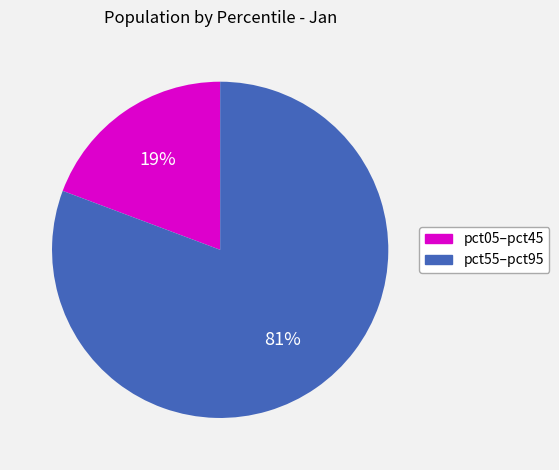

To the nearest percent, what is the average slice percentage?

50%